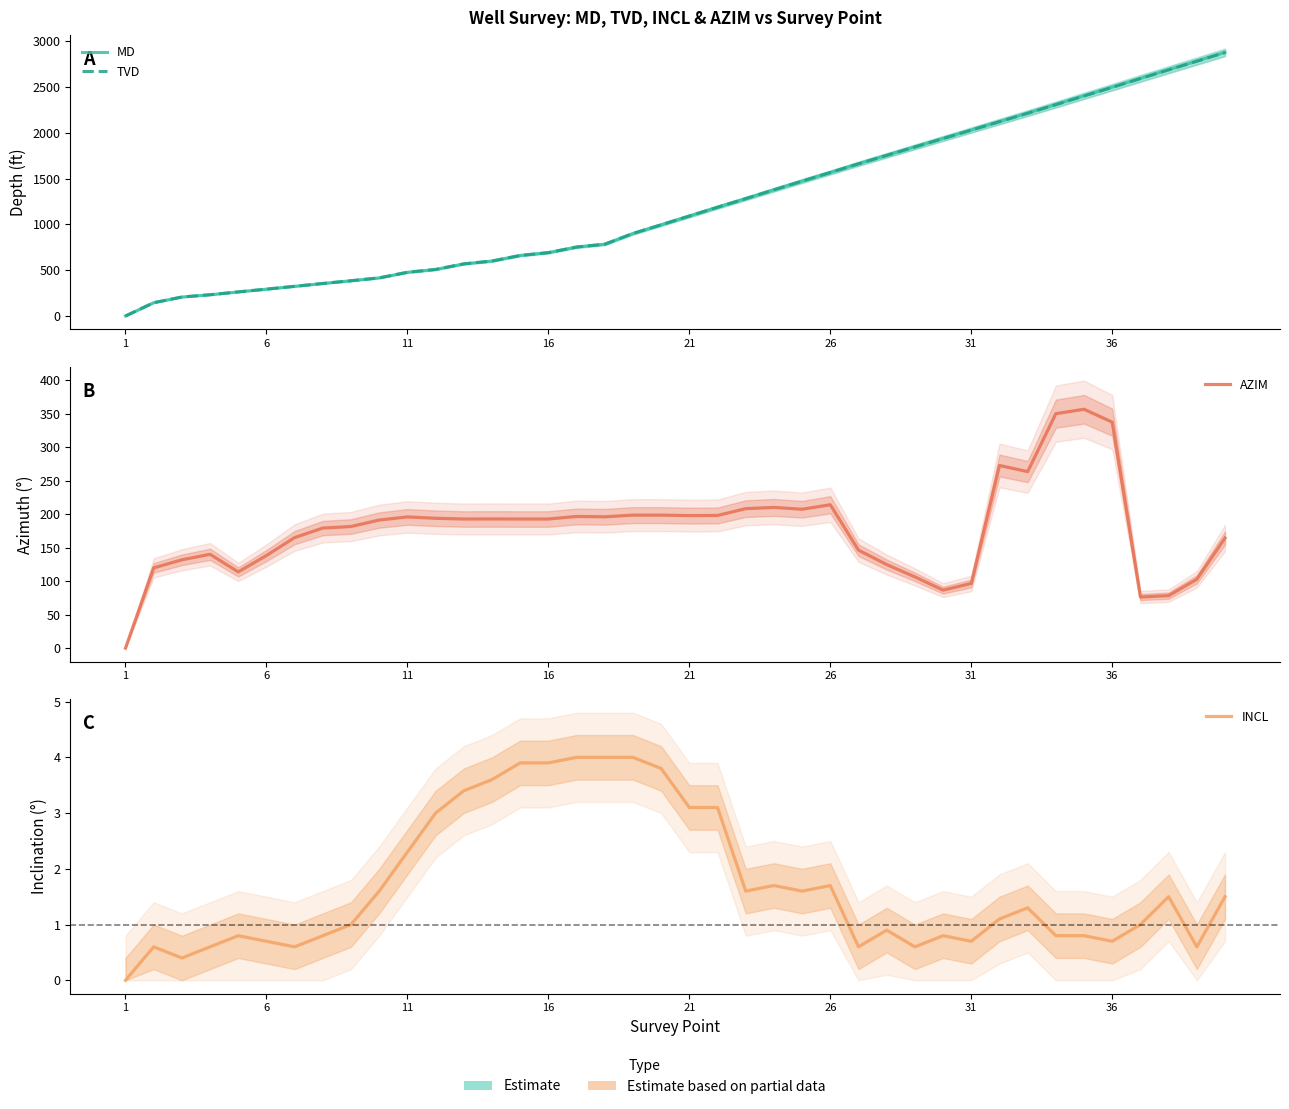

Which series has the largest total across all categories?

MD